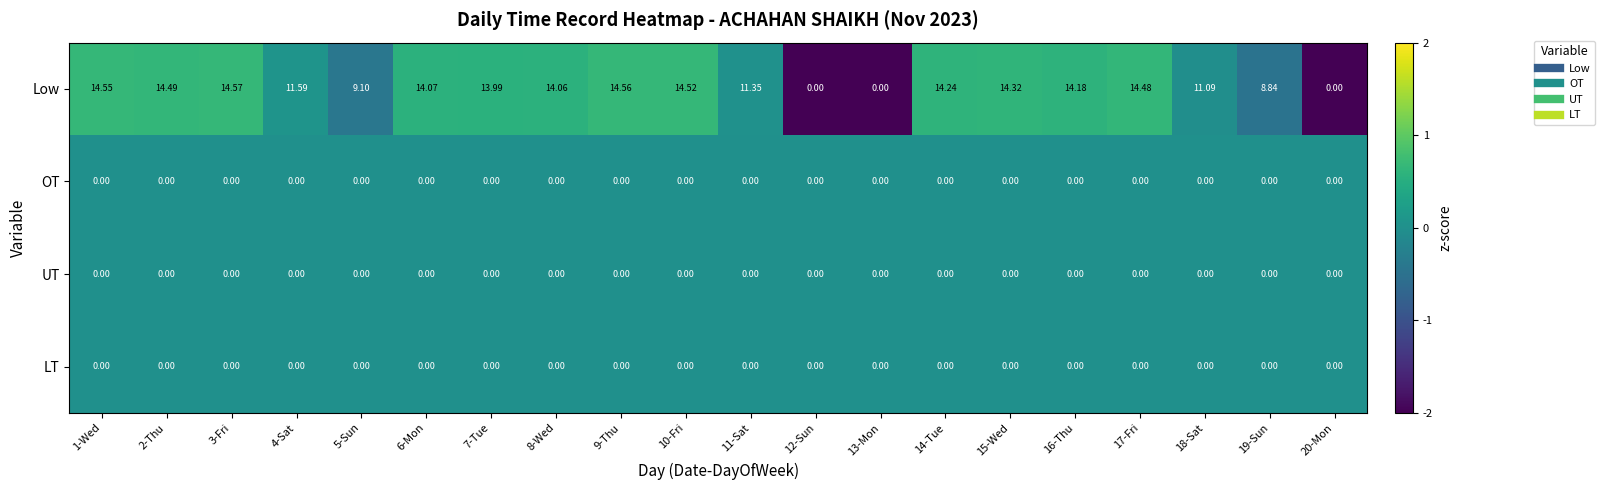

Which series changed the most between 17-Fri and 19-Sun?

Low